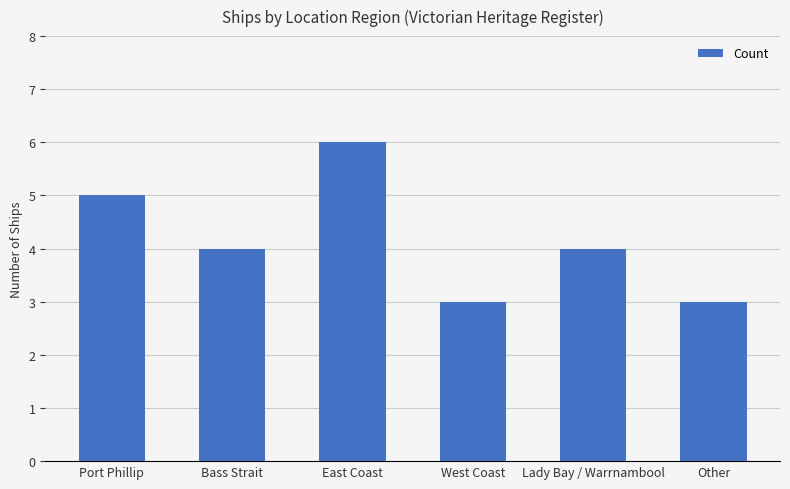

How many values are between 3 and 5?

5